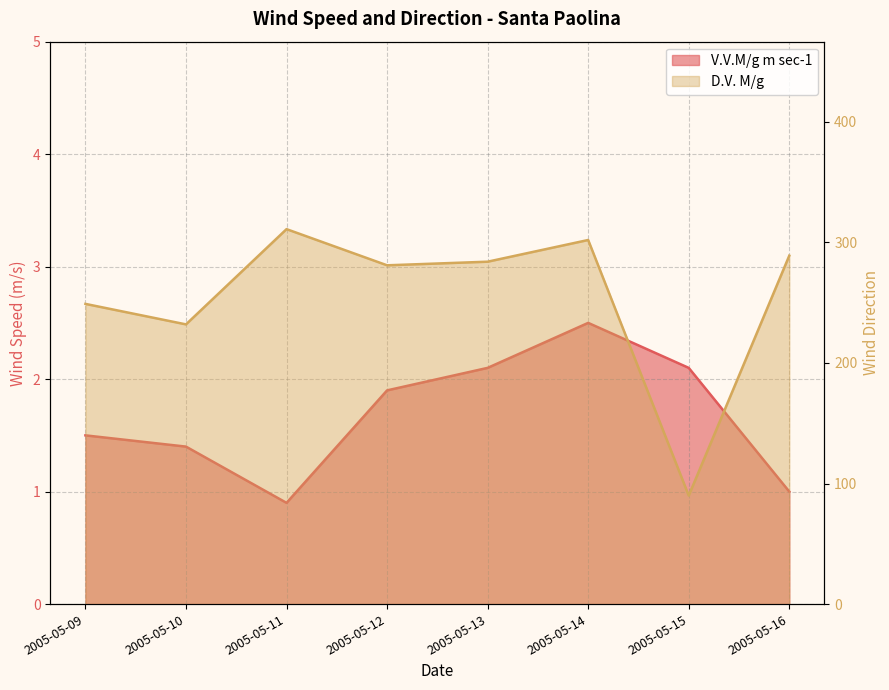

Which series has the widest spread of values?

D.V. M/g